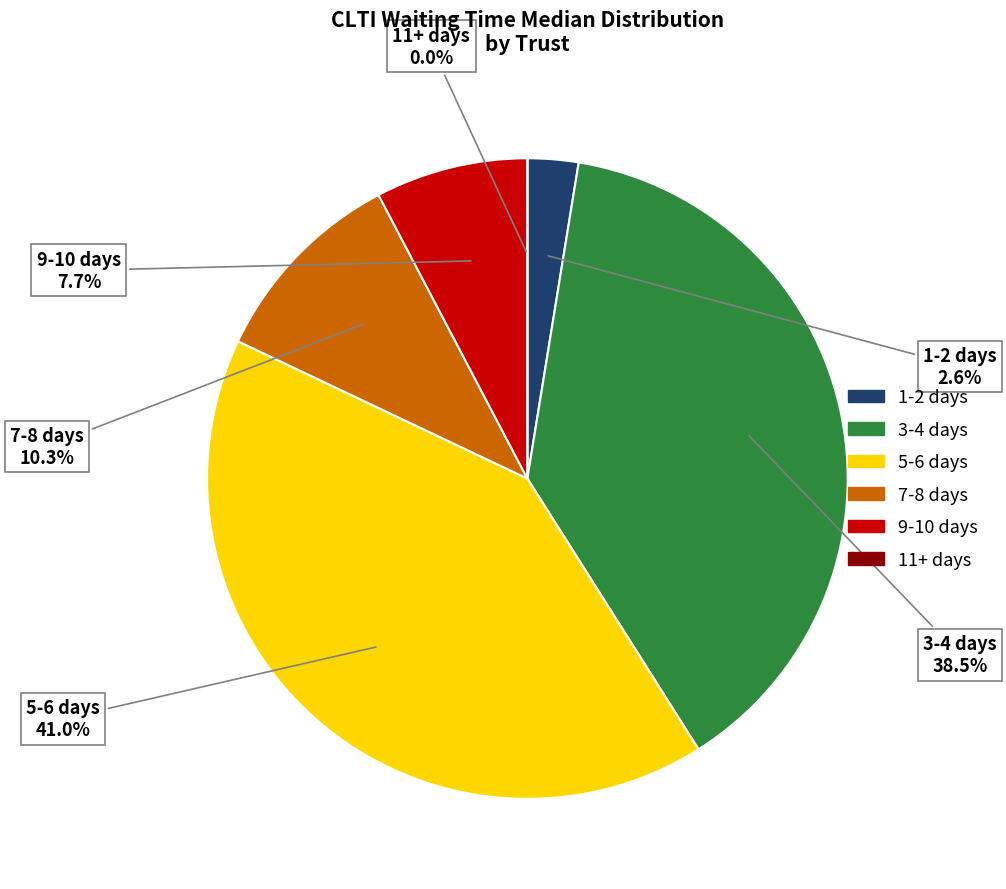

Which has a higher value, 11+ days or 1-2 days?

1-2 days